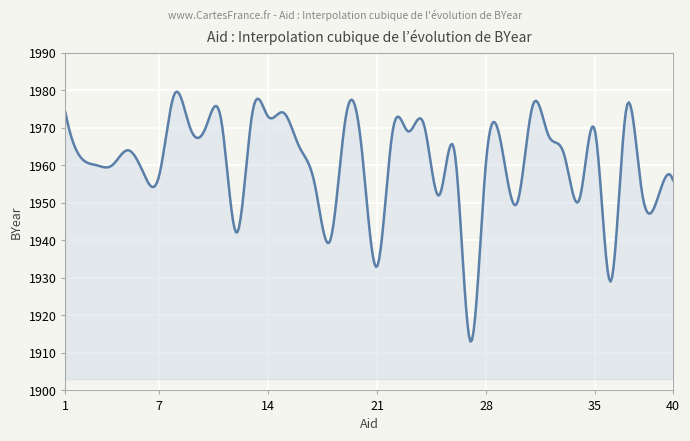

What is the difference between the maximum and minimum values?

66.6